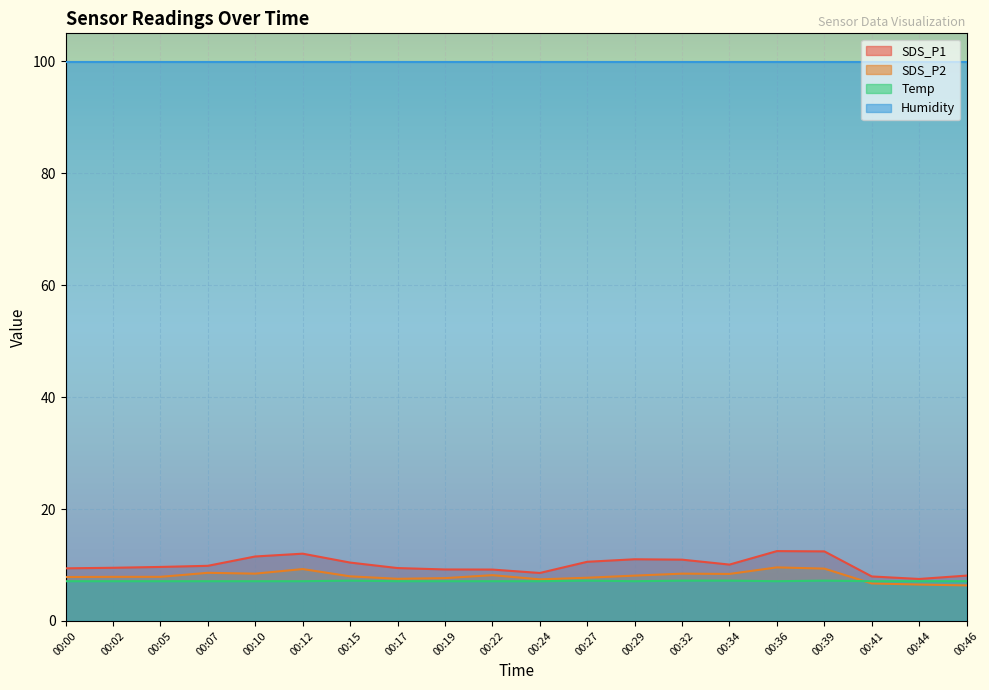

Which series has the largest range (max minus min)?

SDS_P1